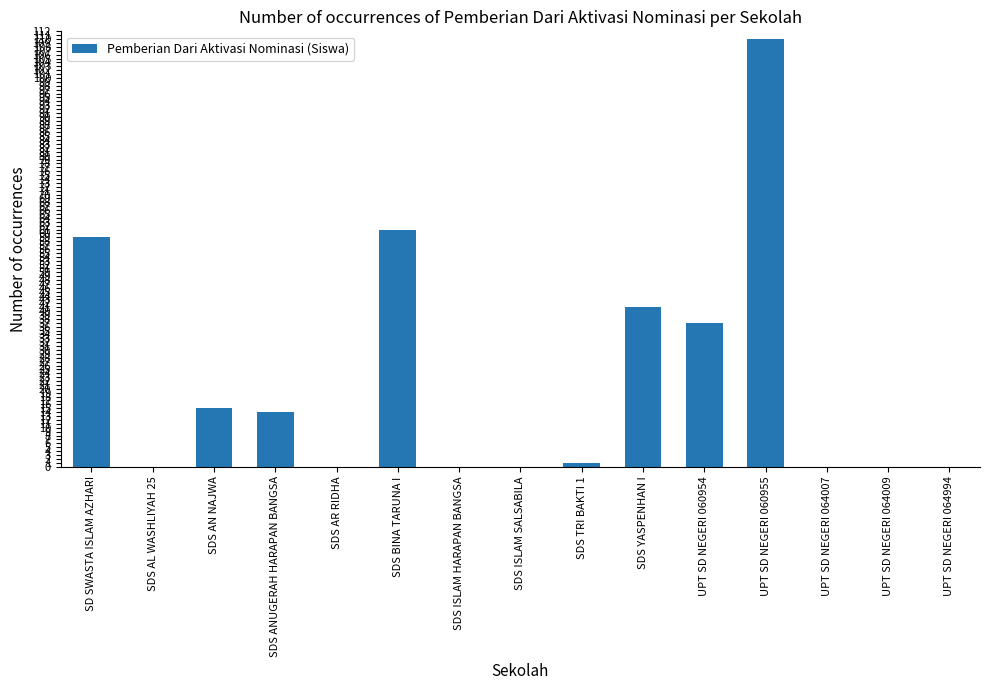

What is the sum of all values?

338